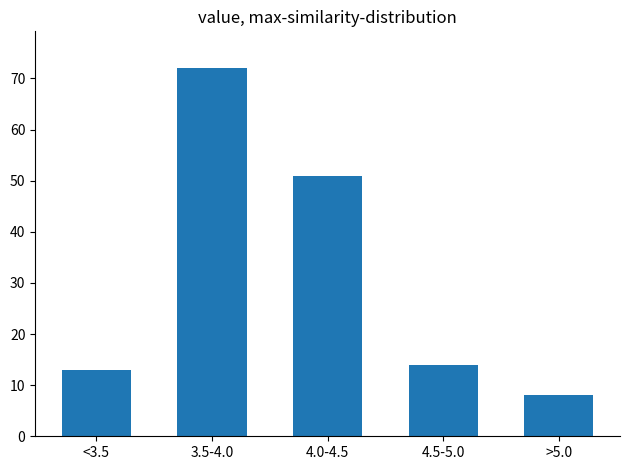

Reading left to right, list all the values displayed in this chart.

13	72	51	14	8